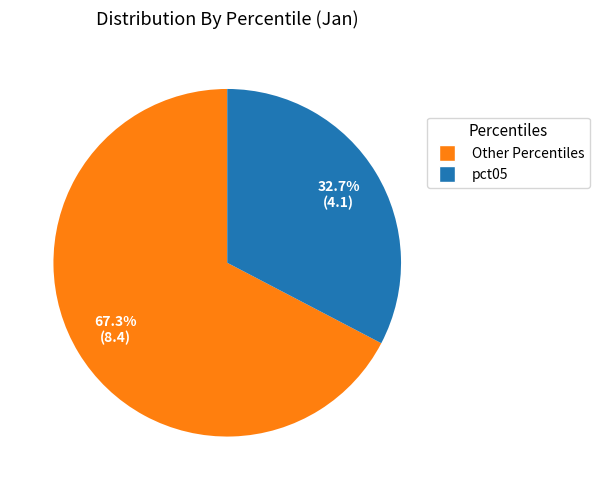

Does any single category account for the majority?

Yes